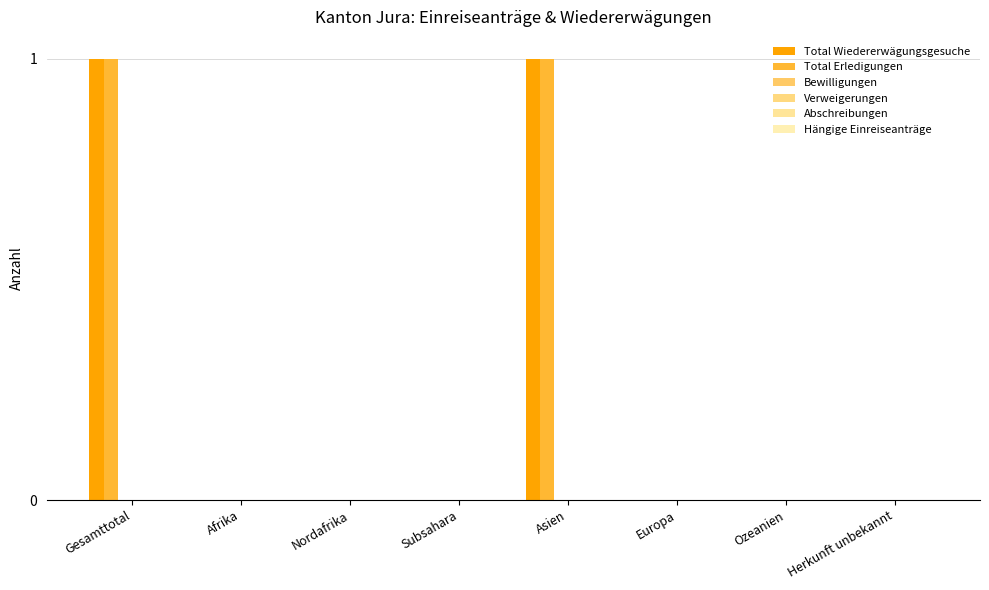

Count the number of data series in this chart.

2